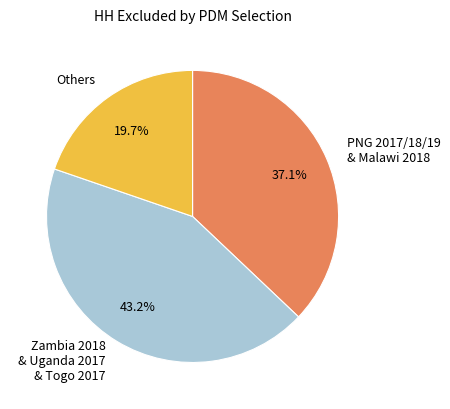

Do Others and PNG 2017/18/19 & Malawi 2018 together represent more than half of the pie?

Yes